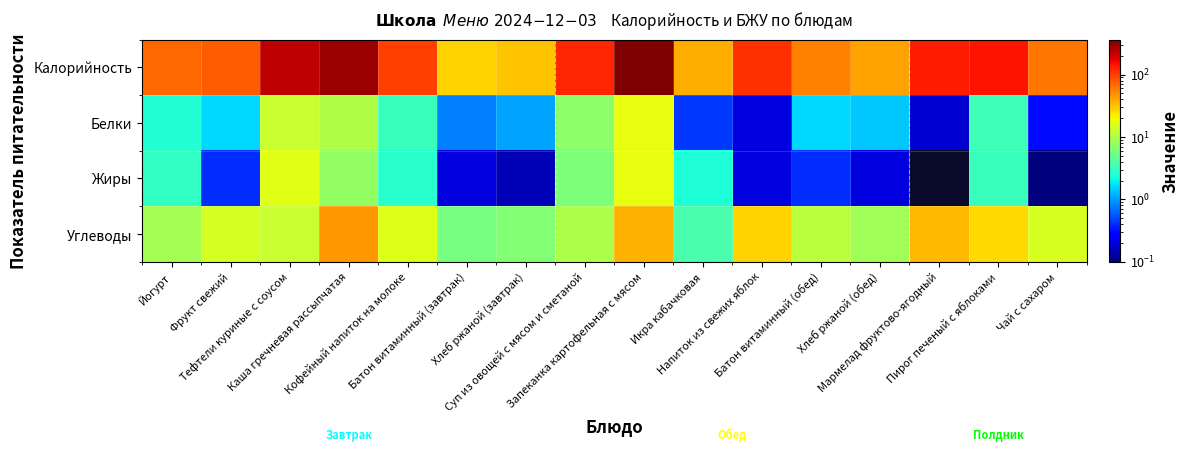

Which has a higher value, Пирог печеный с яблоками or Хлеб ржаной (завтрак)?

Пирог печеный с яблоками